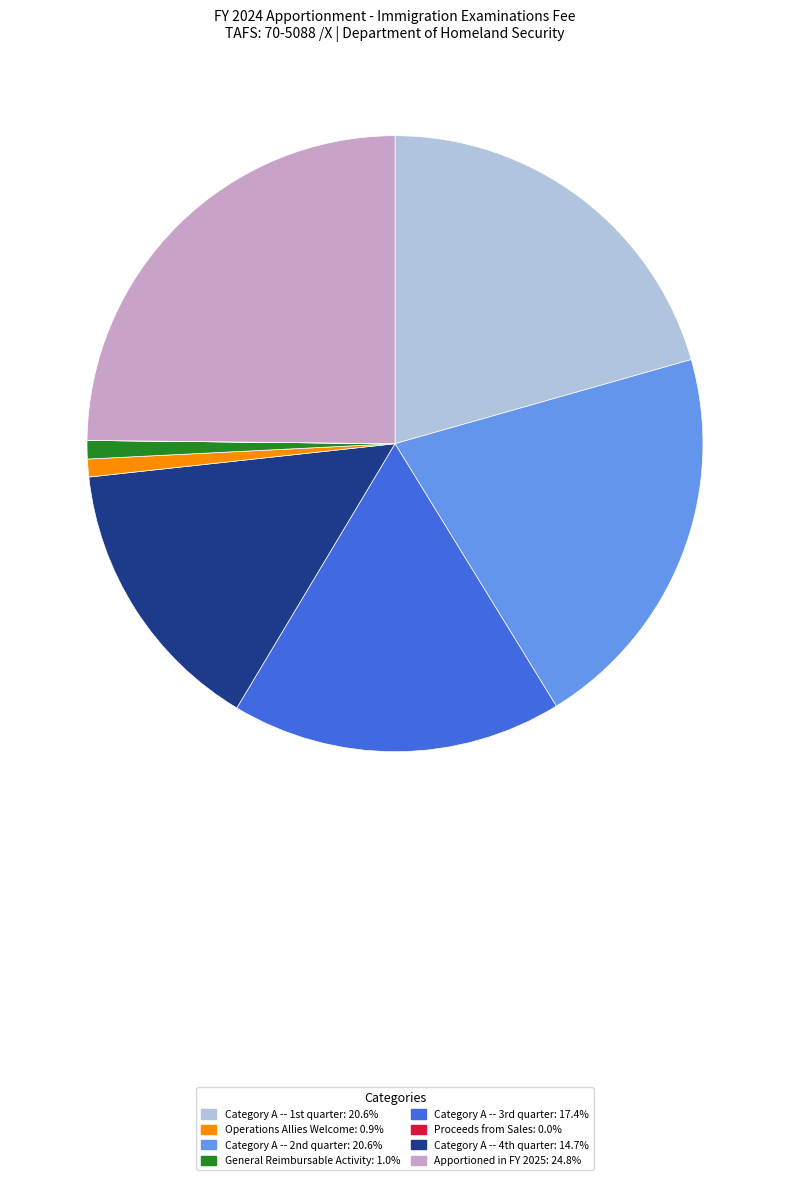

Is there any slice that represents more than half of the pie?

No